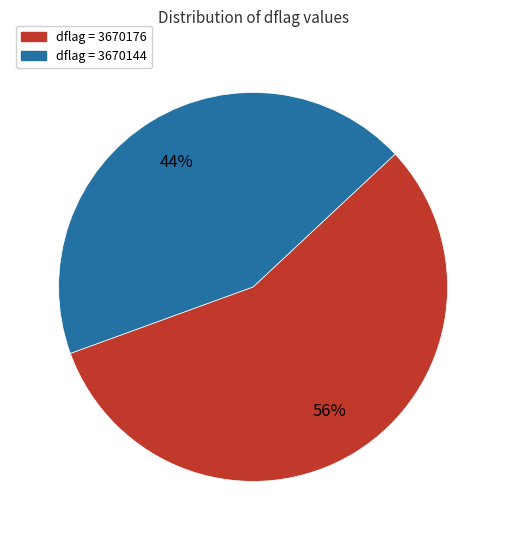

Does any single category account for the majority?

Yes